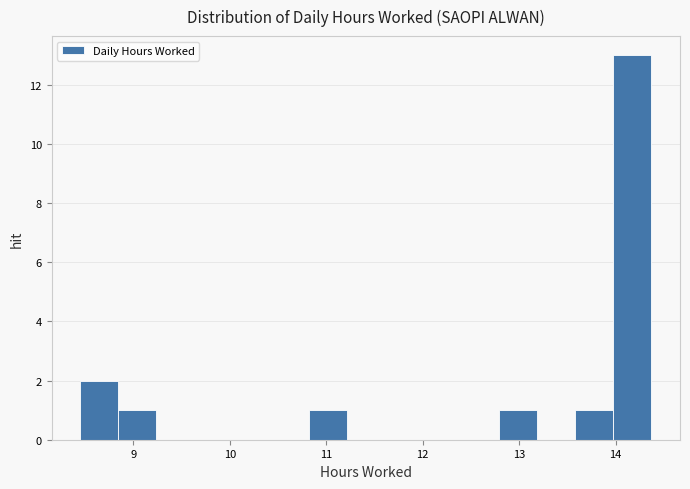

Around what value on the x-axis is the tallest bar? Give the approximate position of its centre, as read against the axis.

14.2